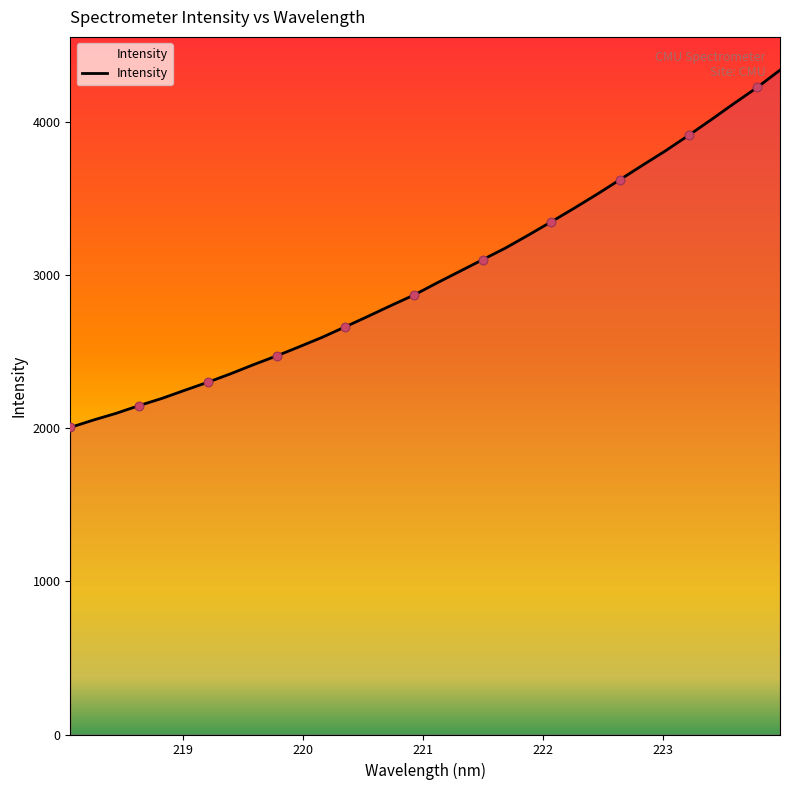

What is the difference between the maximum and minimum values?

2332.7